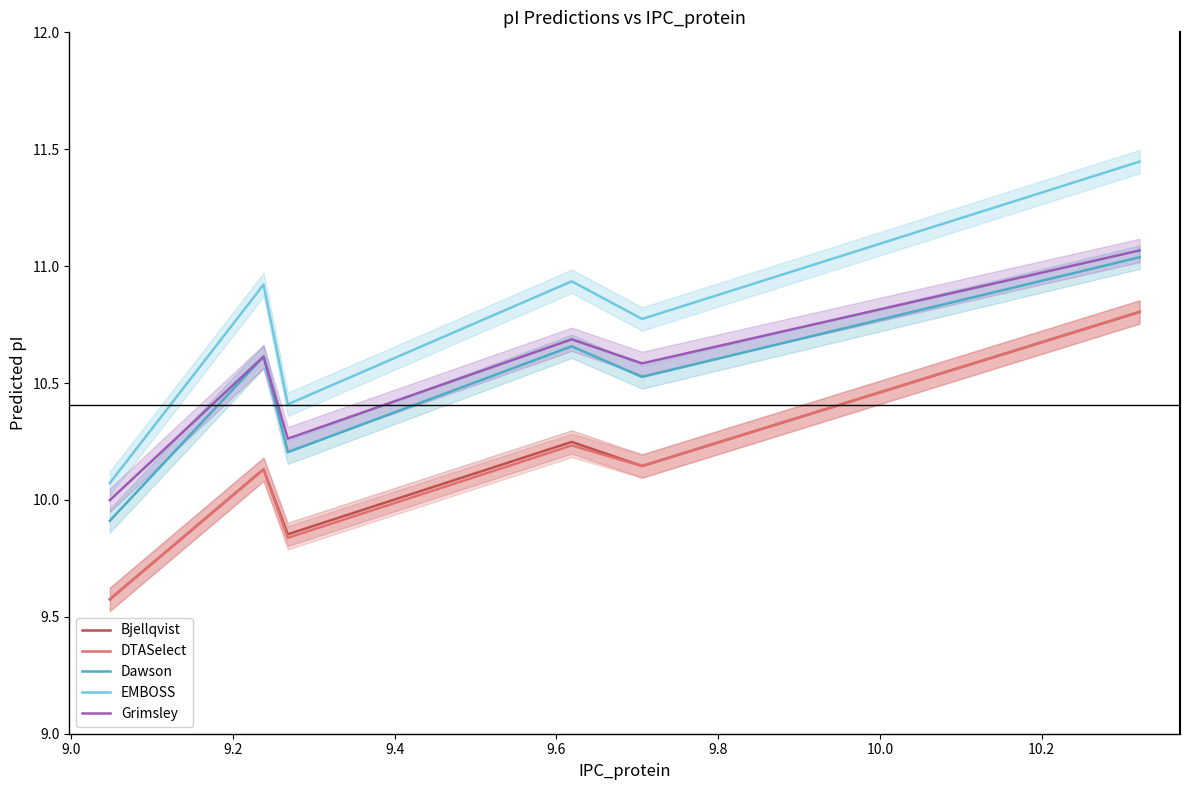

True or false: Bjellqvist and Grimsley cross at least once.

False